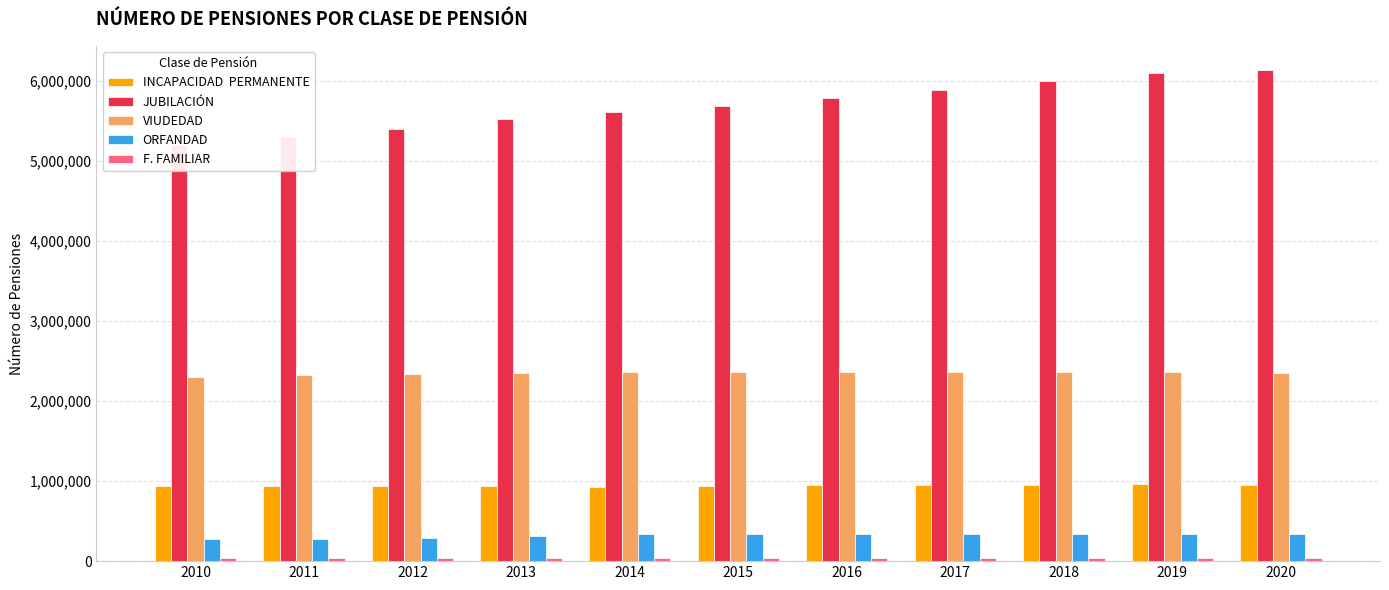

What is the average value of the VIUDEDAD series?

2347953